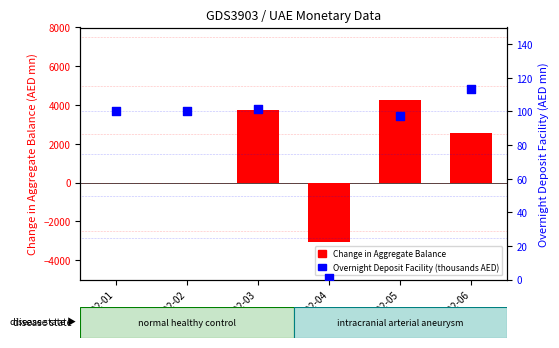

Which series has the widest spread of Y values?

Change in Aggregate Balance